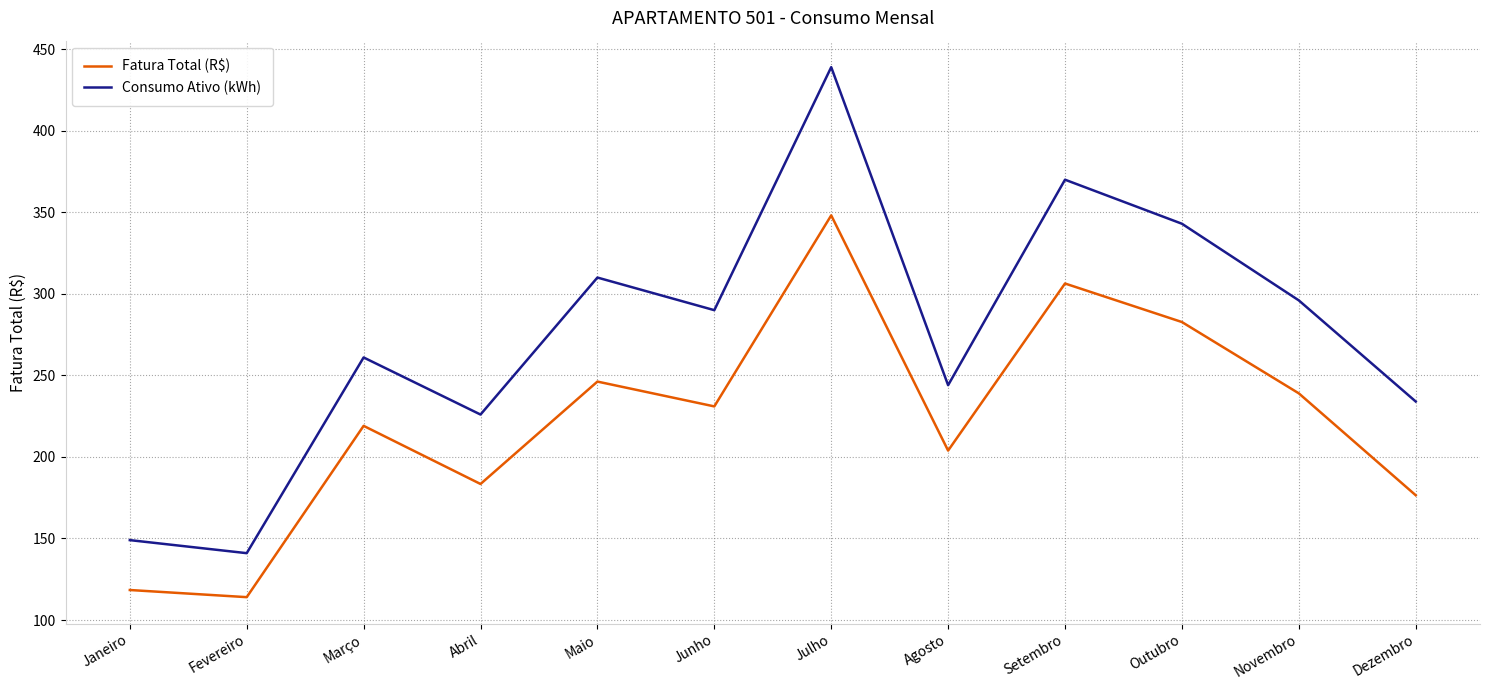

List the labels in order of Consumo Ativo (kWh) value, smallest first.

Fevereiro, Janeiro, Abril, Dezembro, Agosto, Março, Junho, Novembro, Maio, Outubro, Setembro, Julho